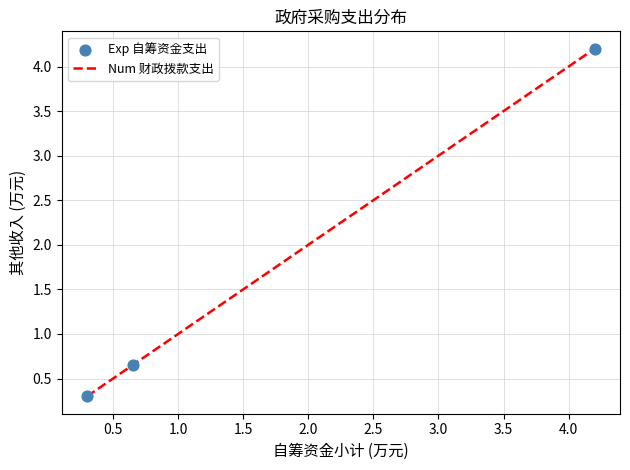

What is the sum of all values?

5.2